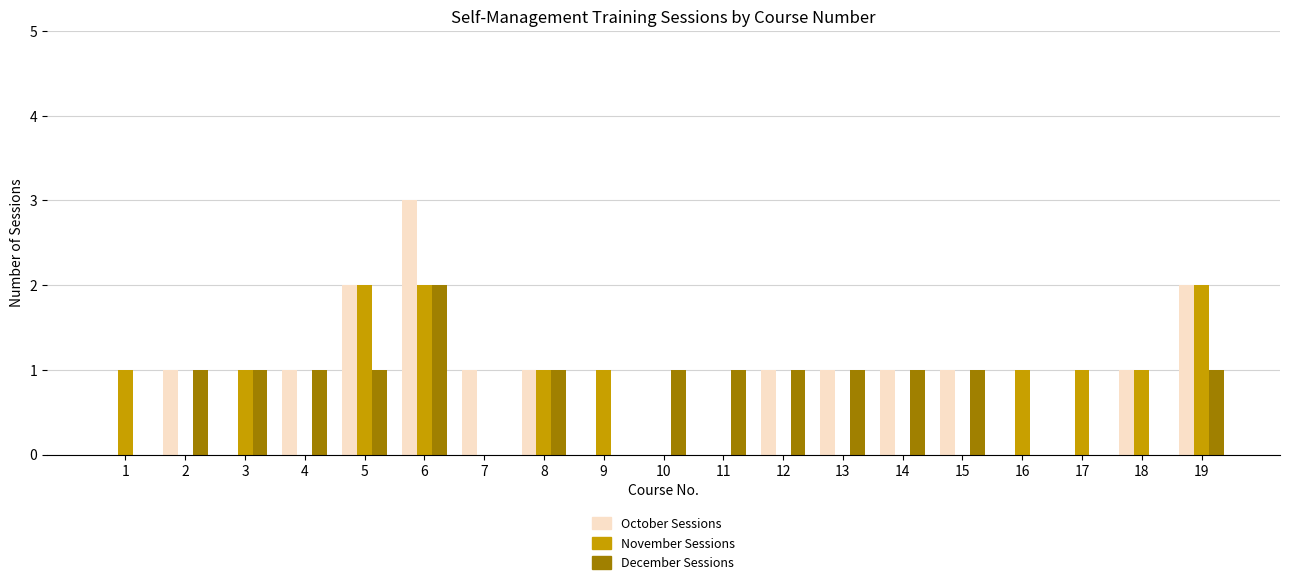

What is the greatest value displayed?

3